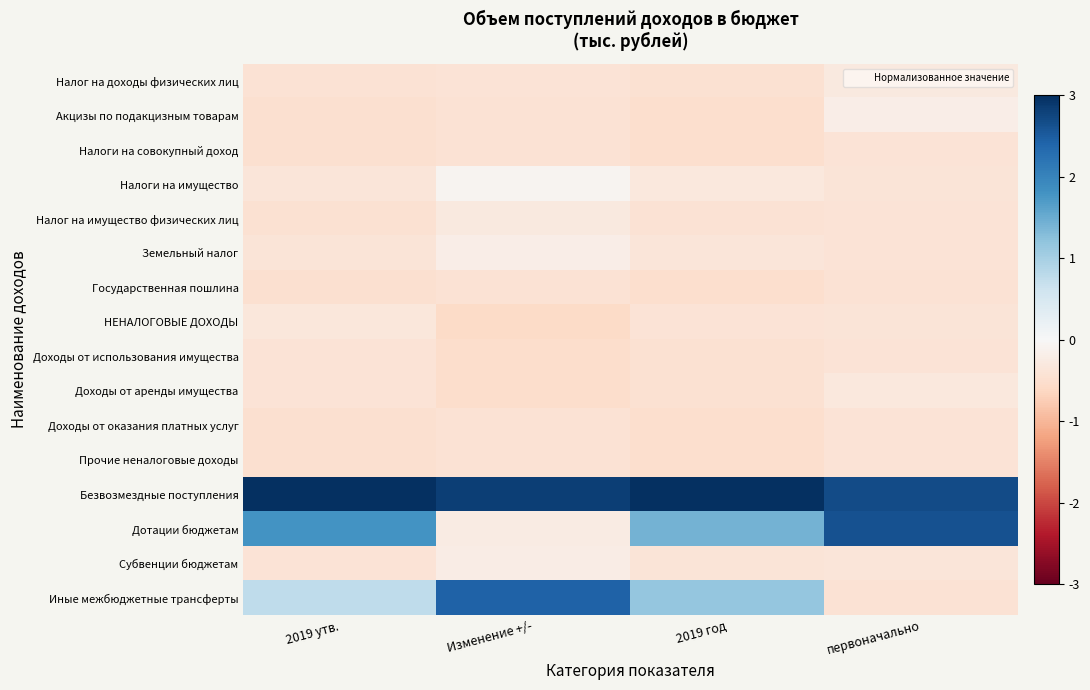

At which category is the sum across all series the highest?

первоначально